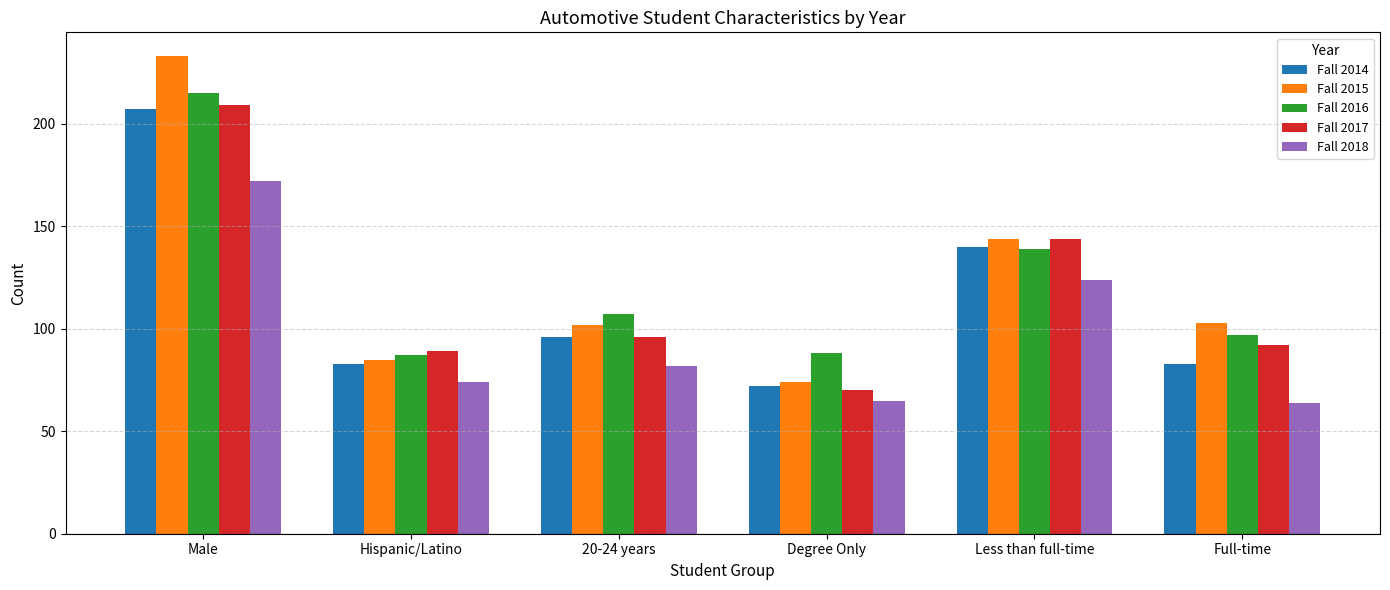

What is the label of the 1st bar from the left?

Male